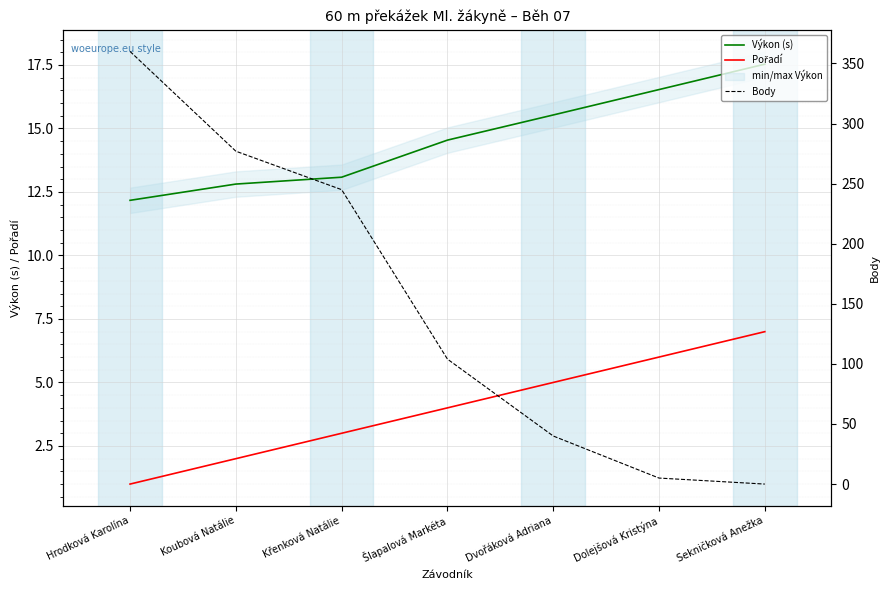

Reading left to right, extract all data points from this chart.

Výkon (s): 12.2	12.8	13.1	14.5	15.5	16.5	17.5
Pořadí: 1.0	2.0	3.0	4.0	5.0	6.0	7.0
Body: 360.0	277.0	245.0	104.0	40.0	5.0	0.0